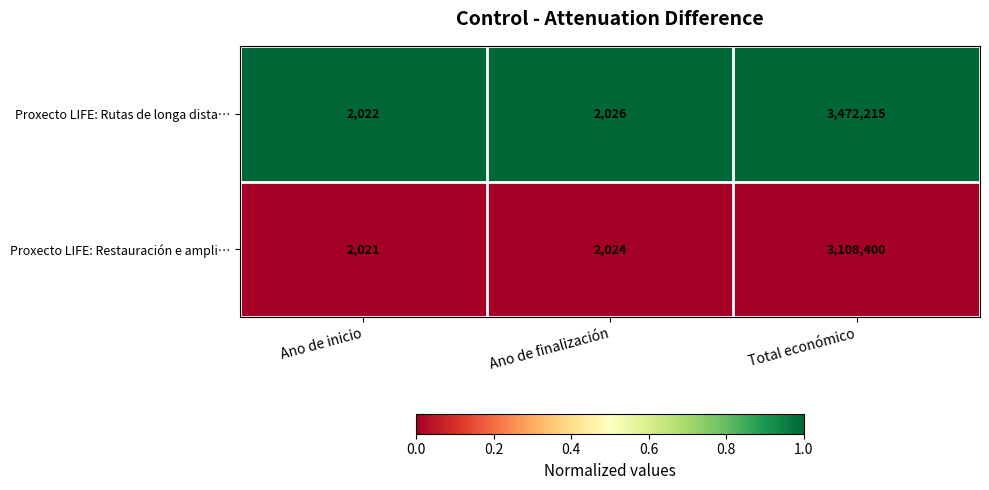

Between Ano de finalización and Total económico, which series saw the biggest shift?

Proxecto LIFE: Rutas de longa dista…